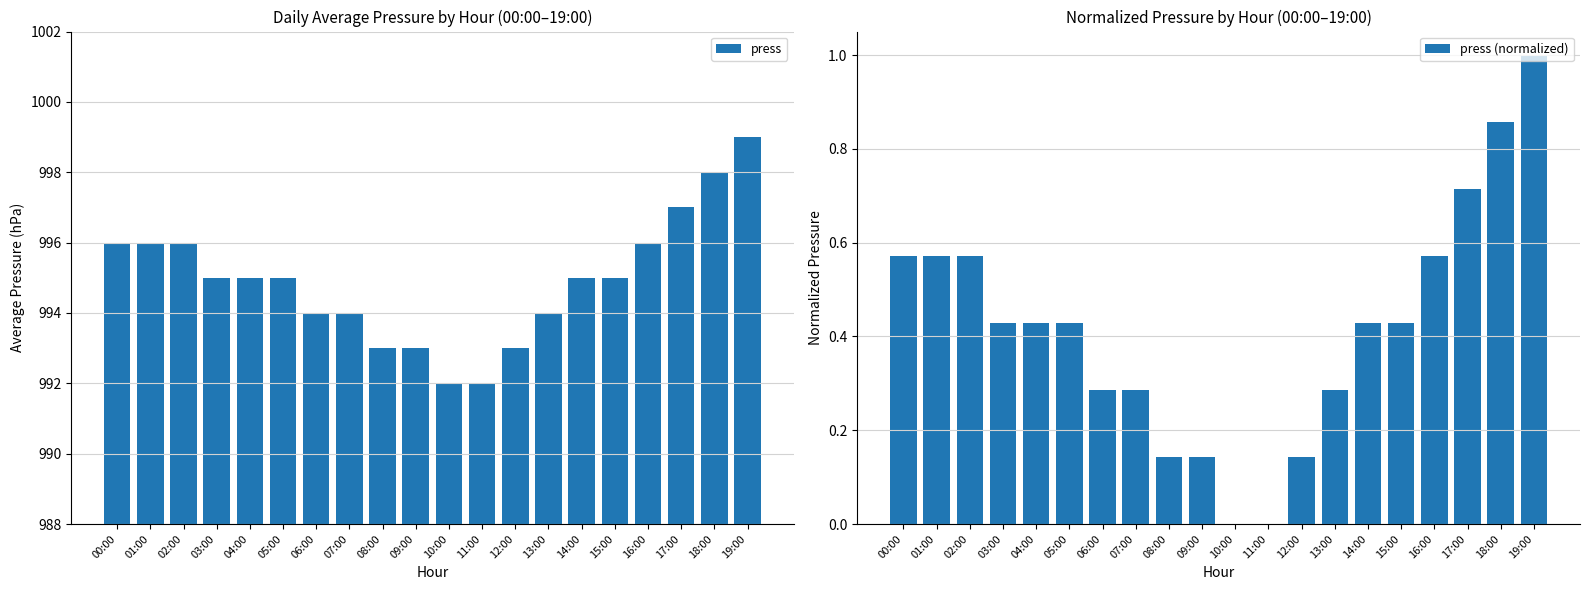

List the series in order of their peak value, lowest first.

press (normalized), press